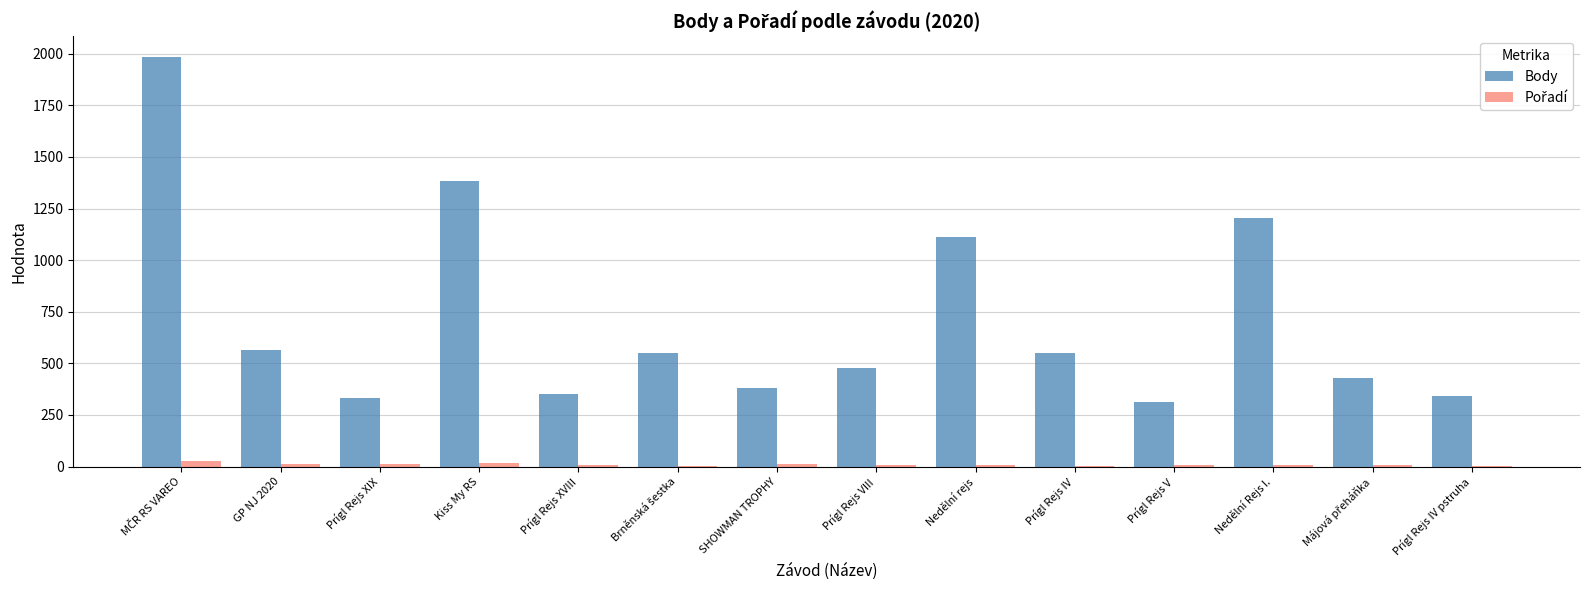

What is the greatest value displayed?

1985